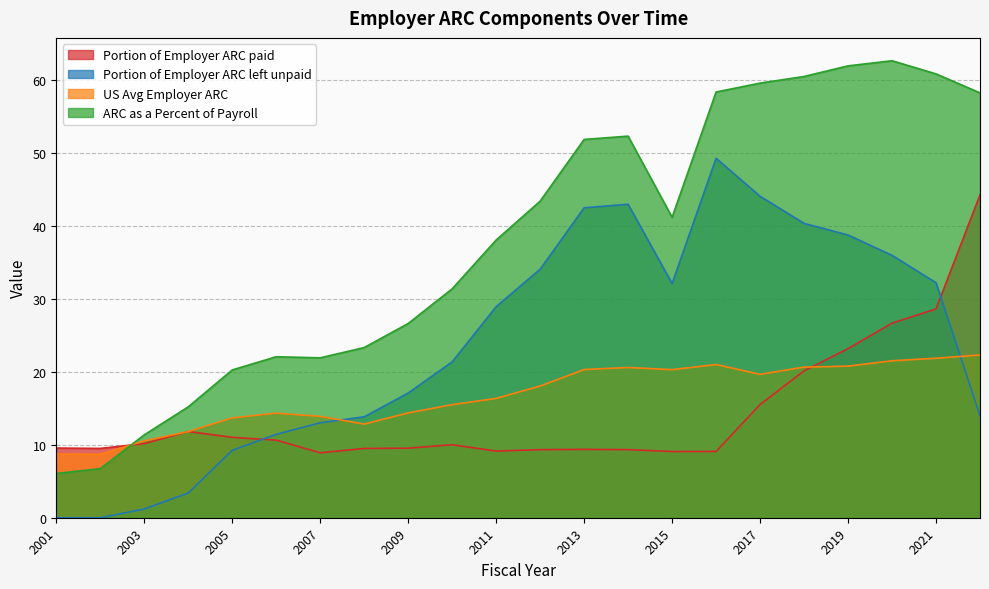

Rank the categories by US Avg Employer ARC value from lowest to highest.

2002, 2001, 2003, 2004, 2008, 2005, 2007, 2006, 2009, 2010, 2011, 2012, 2017, 2015, 2013, 2014, 2018, 2019, 2016, 2020, 2021, 2022